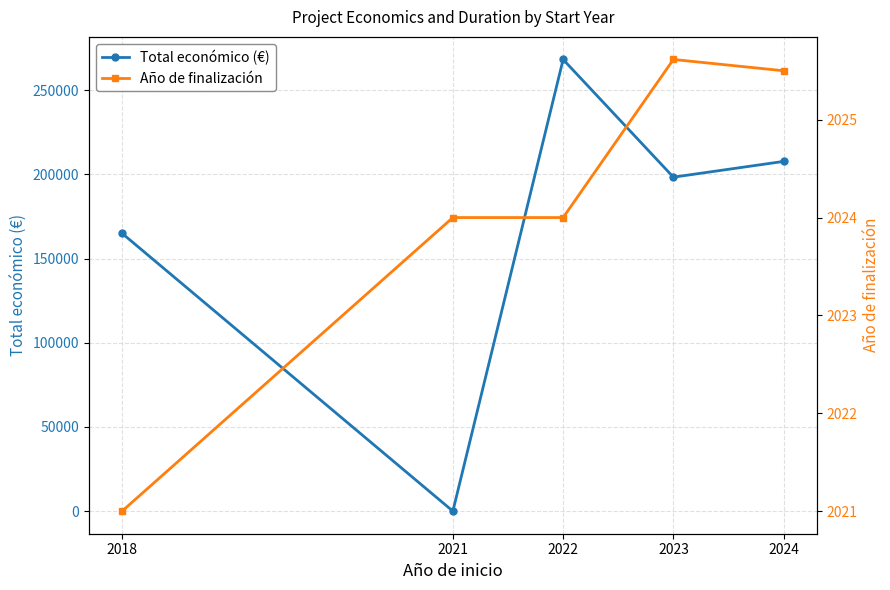

What is the value of the Total económico (€) point at the 1st from the left?

164990.0